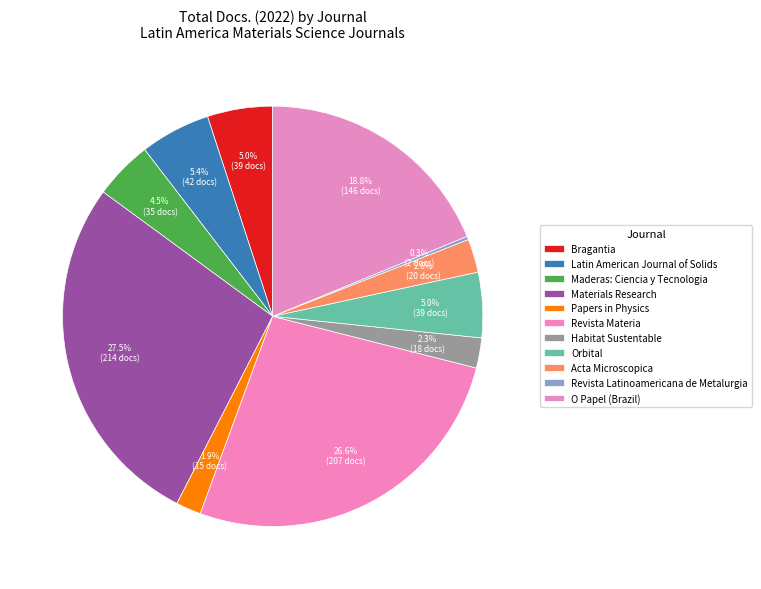

What percentage do Revista Latinoamericana de Metalurgia and O Papel (Brazil) together represent?

19.0%